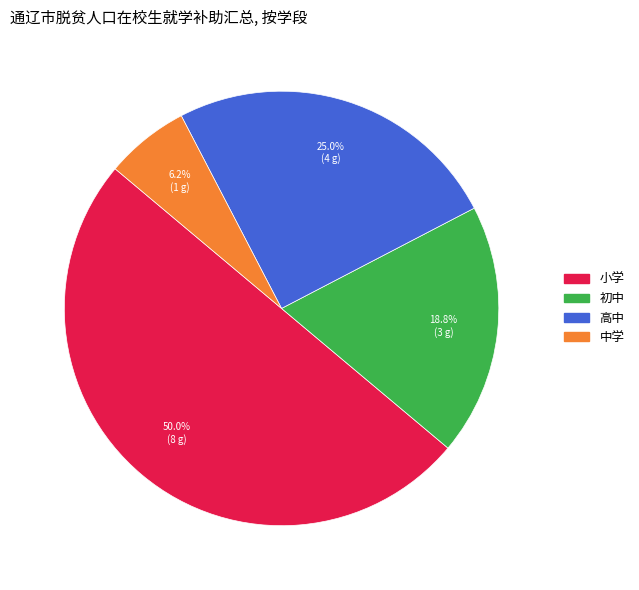

True or false: 中学 accounts for 6% of the total.

True